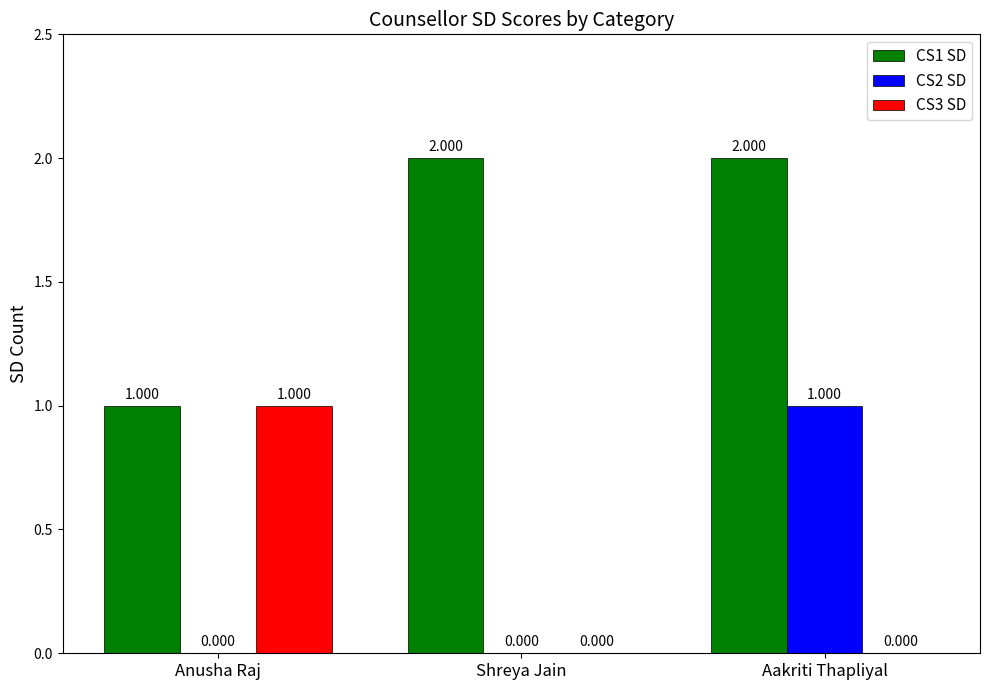

Is the value of CS3 SD at Anusha Raj greater than the value of CS1 SD at Shreya Jain?

No